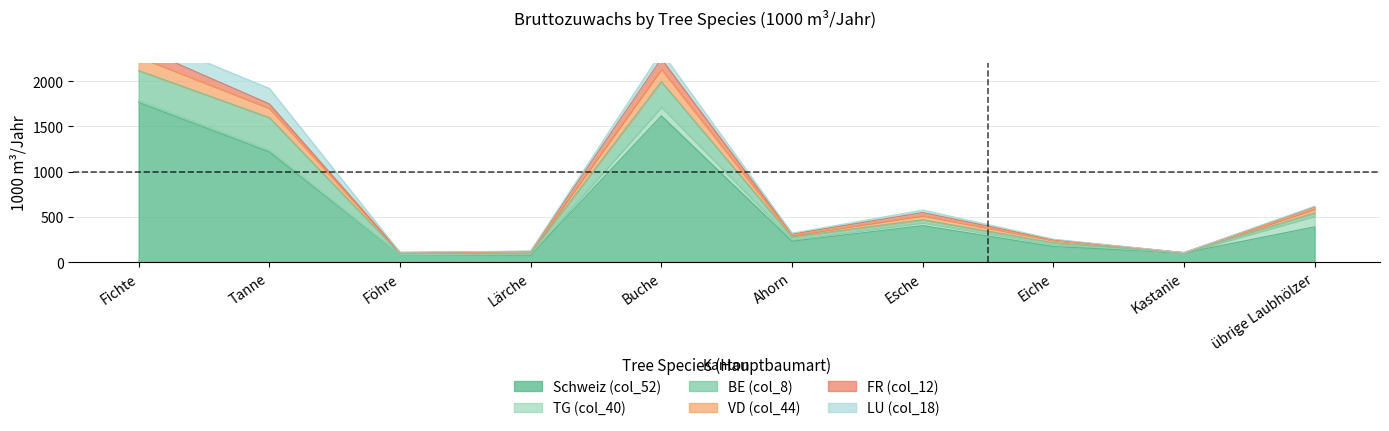

True or false: Schweiz (col_52) has a value of 142 at Föhre.

False